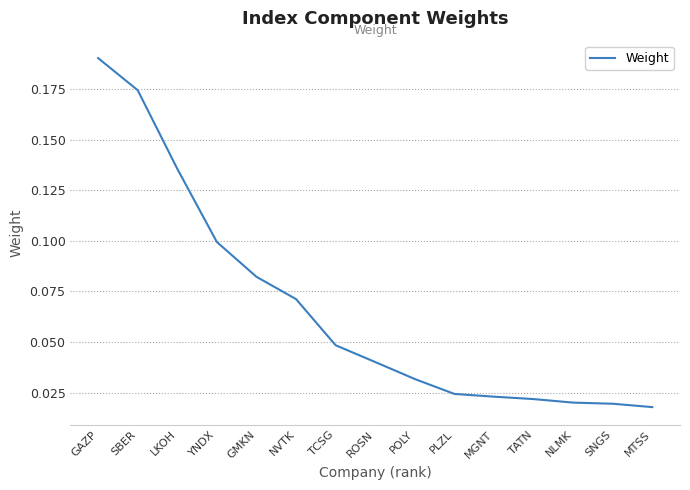

True or false: the data shows 0.2 at LKOH.

False